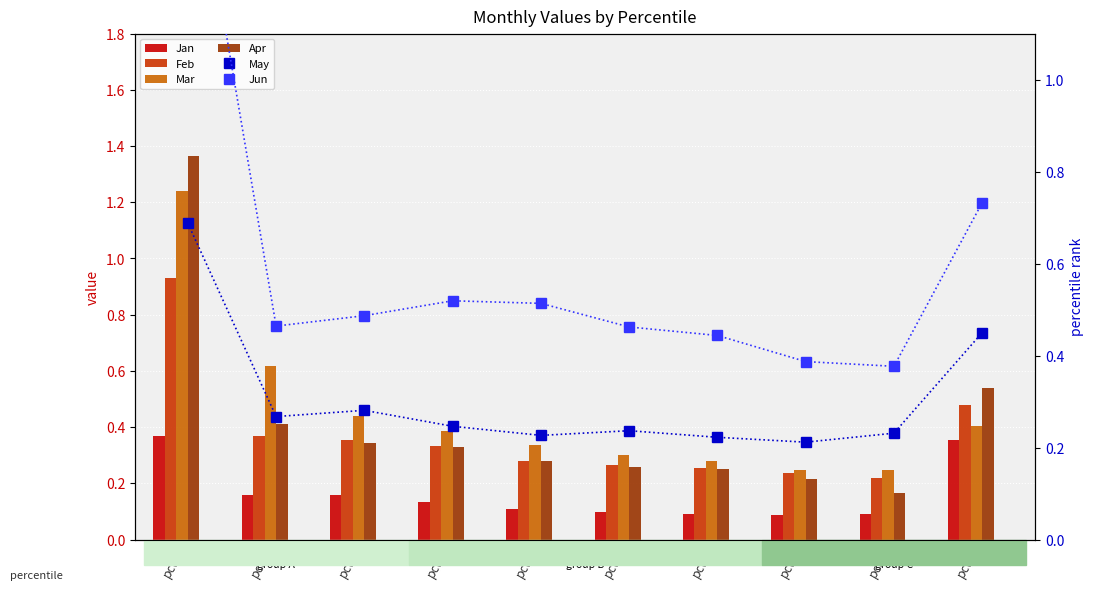

How many groups of bars are there?

10